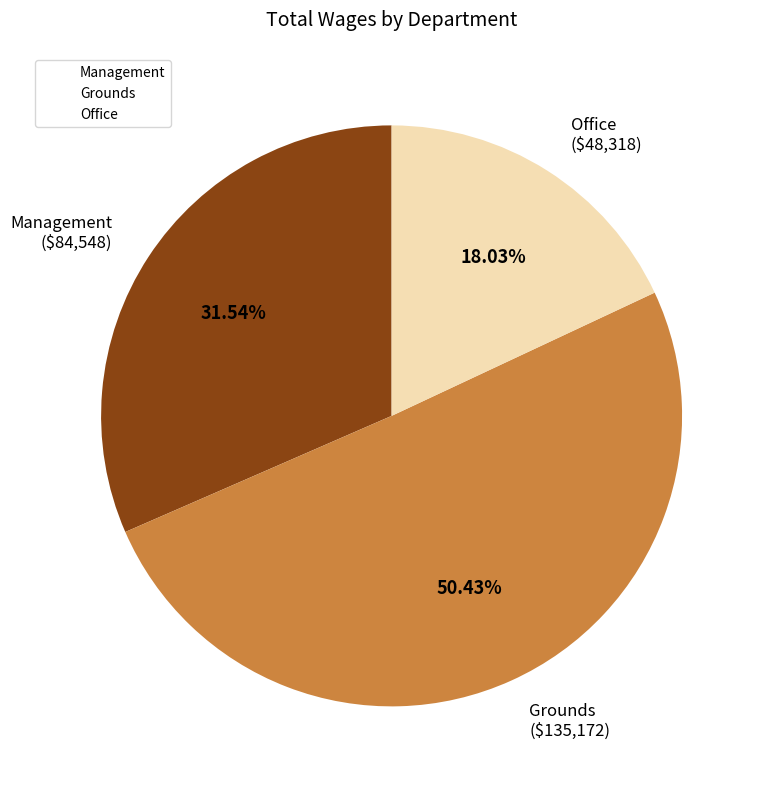

Which slice is the smallest?

Office